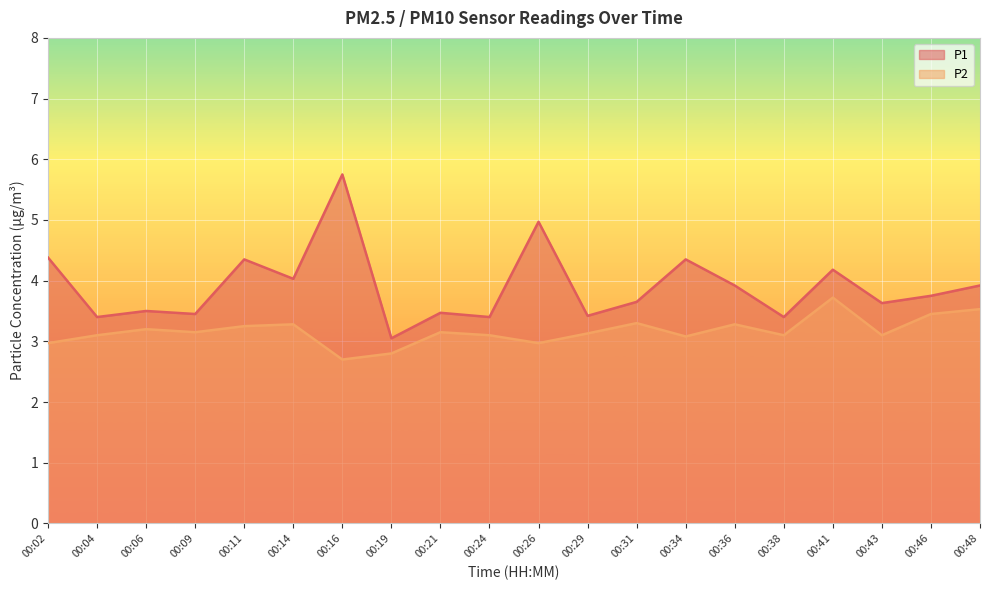

List the series in order of their overall mean, lowest first.

P2, P1